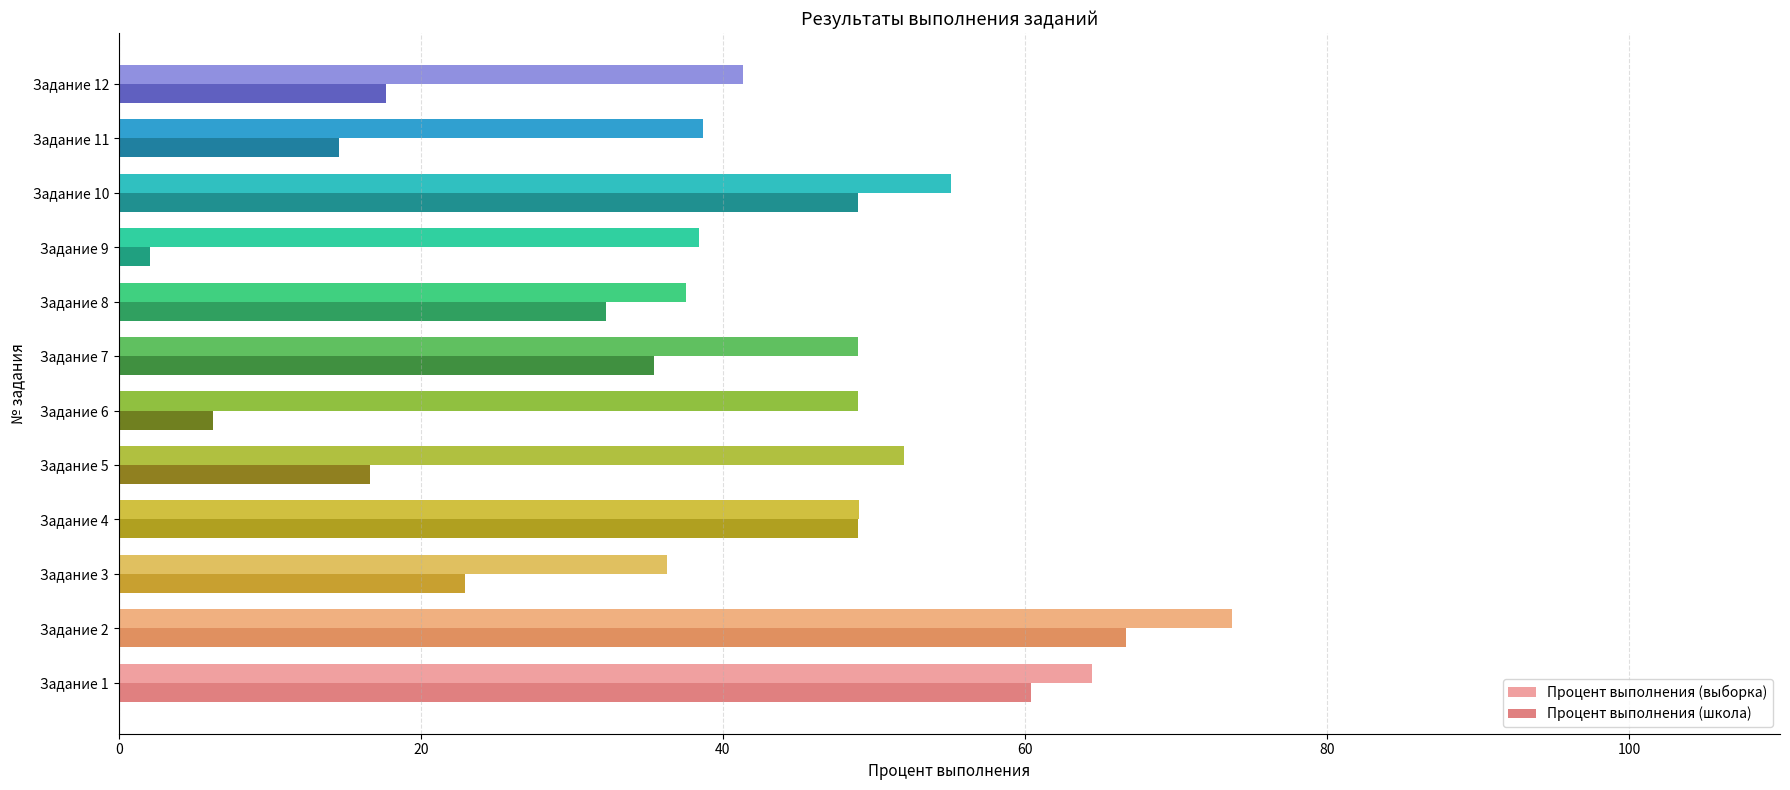

Which series has the largest range (max minus min)?

Процент выполнения (школа)